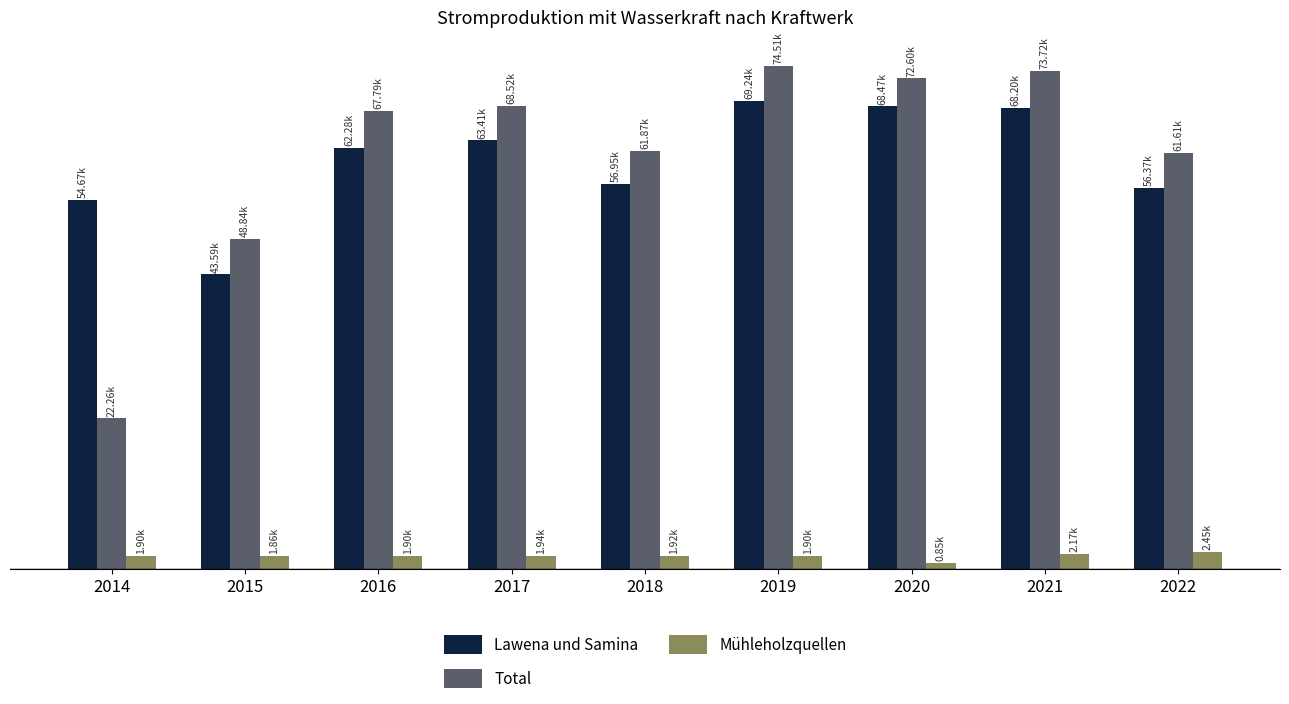

Reading left to right, extract all data points from this chart.

Lawena und Samina: 2014=54674.0	2015=43588.9	2016=62282.0	2017=63412.5	2018=56948.6	2019=69241.5	2020=68474.3	2021=68196.0	2022=56368.5
Total: 2014=22255.2	2015=48838.2	2016=67793.1	2017=68516.0	2018=61868.0	2019=74505.7	2020=72598.6	2021=73719.8	2022=61607.7
Mühleholzquellen: 2014=1904.0	2015=1861.8	2016=1902.0	2017=1942.1	2018=1917.0	2019=1896.2	2020=851.4	2021=2165.1	2022=2450.9